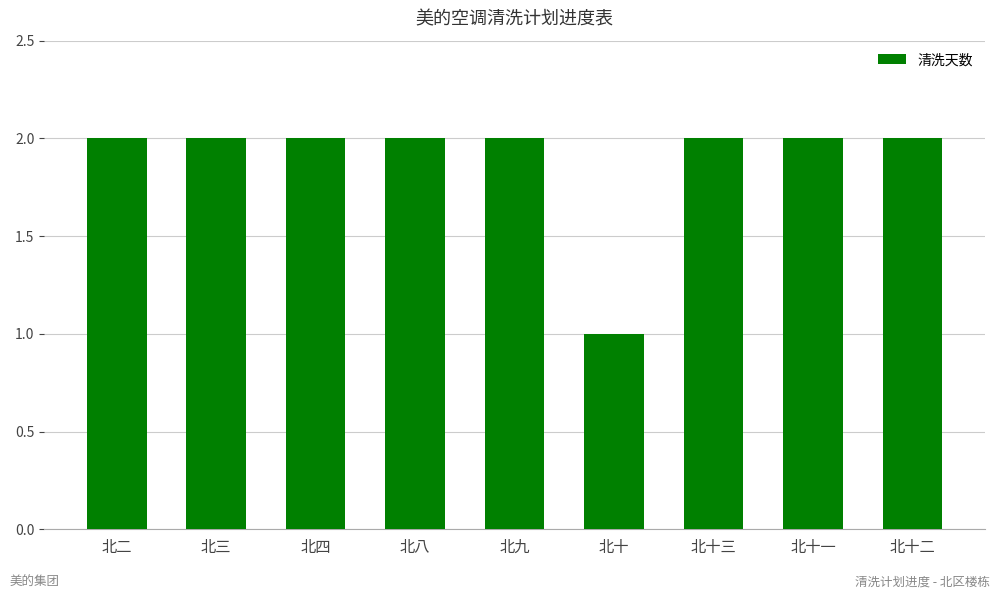

The chart shows a value of 2 at 北二. True or false?

True